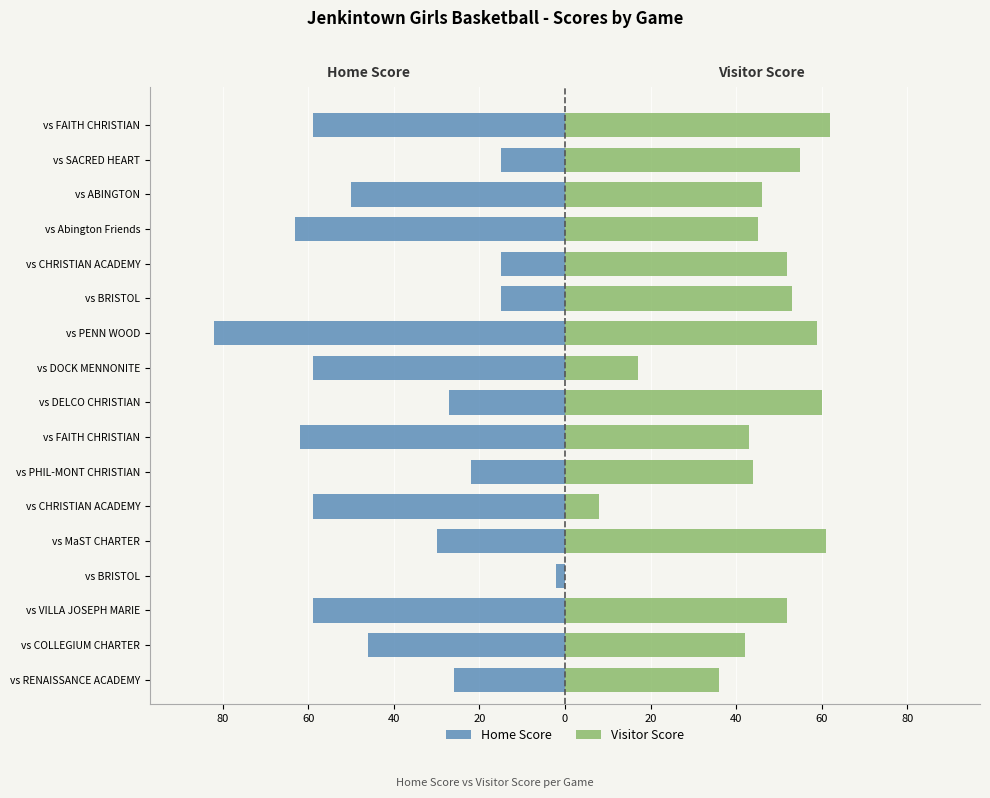

Reading left to right, transcribe all the data shown in this chart.

Home Score: -26	-46	-59	-2	-30	-59	-22	-62	-27	-59	-82	-15	-15	-63	-50	-15	-59
Visitor Score: 36	42	52	0	61	8	44	43	60	17	59	53	52	45	46	55	62